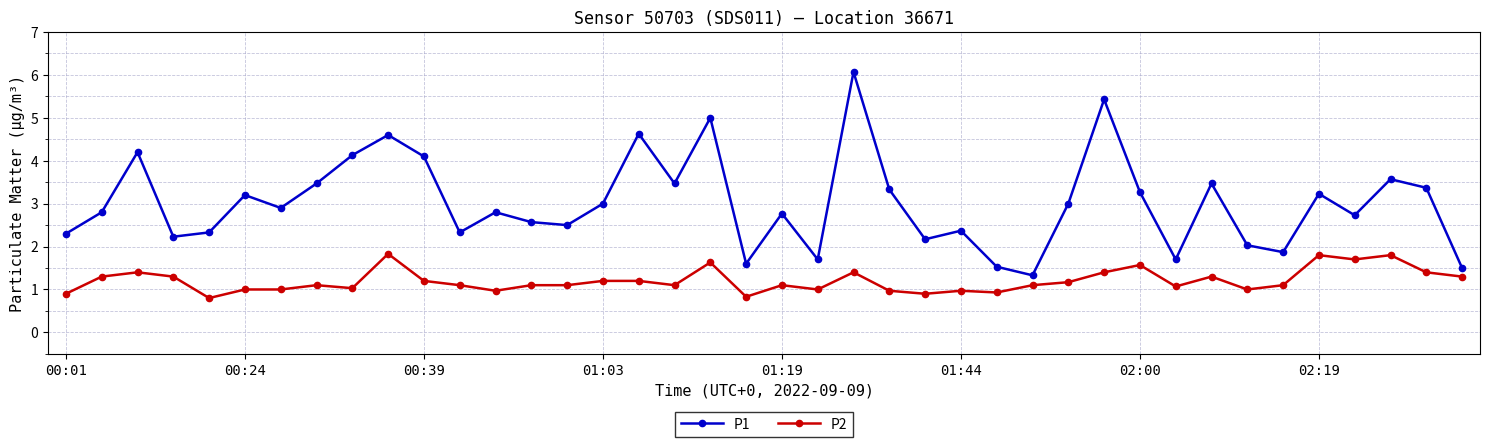

List the series in order of their peak value, lowest first.

P2, P1